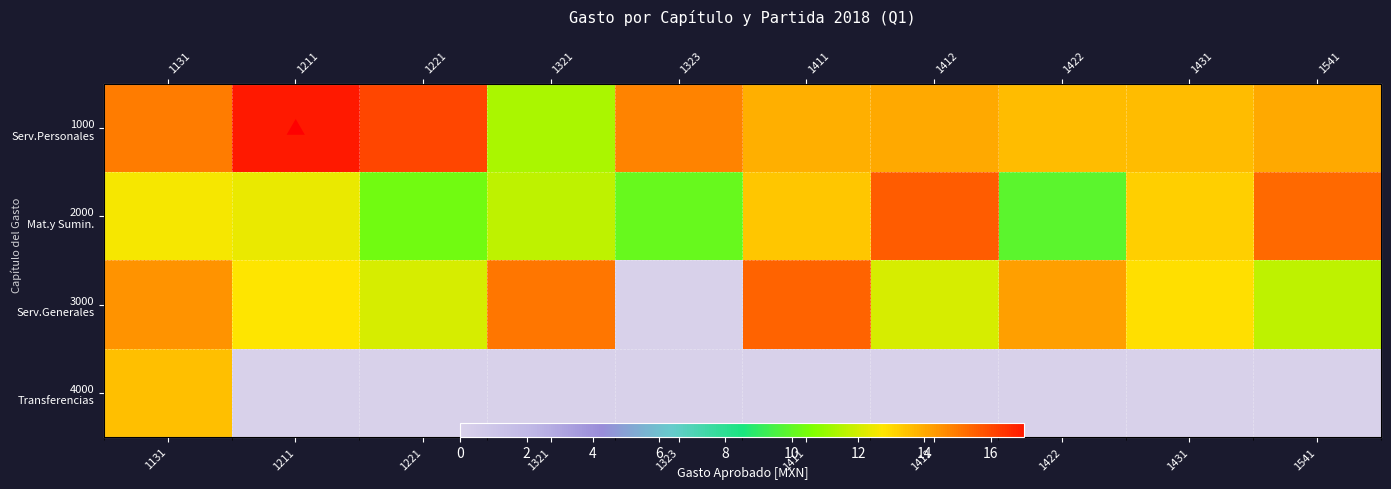

What is the approximate value of 3000 Serv.Generales at 1422?

14.2